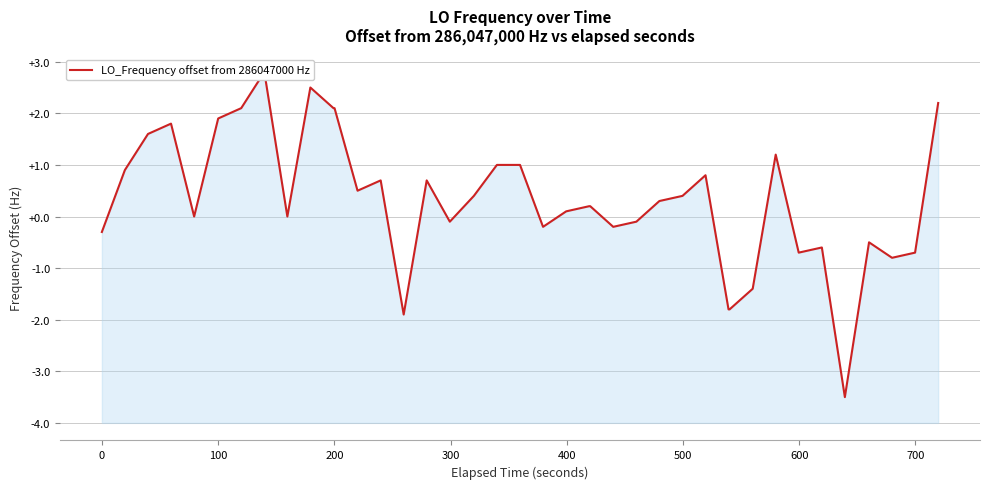

True or false: there are more than 1 points higher than both neighbors.

True